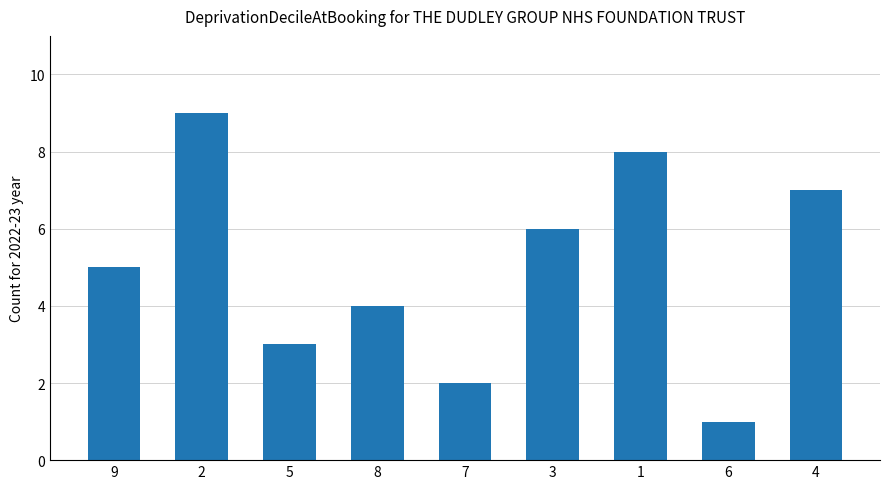

Rank the categories by value from lowest to highest.

6, 7, 5, 8, 9, 3, 4, 1, 2